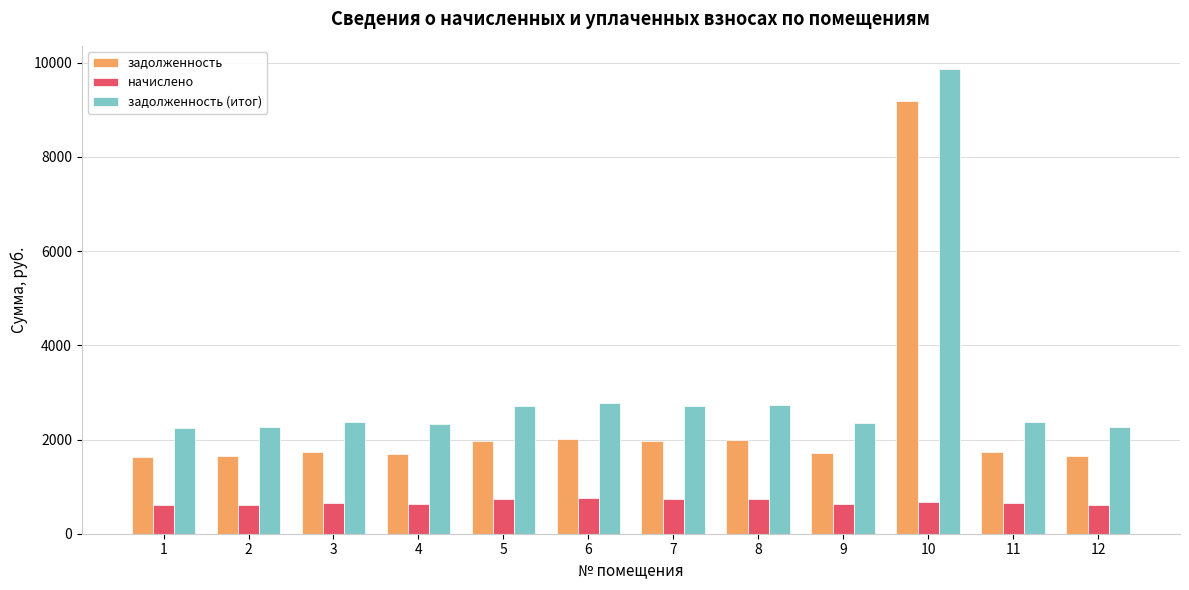

What is the spread (max minus min) of values at 5?

1979.1